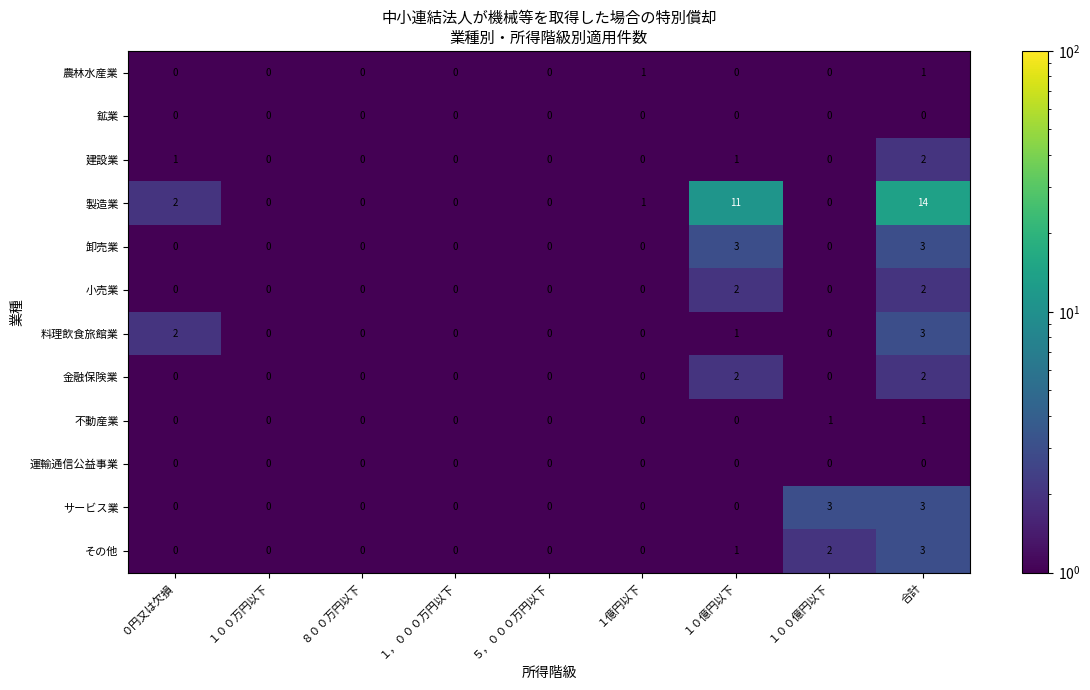

Which series changed the most between １億円以下 and １０億円以下?

製造業